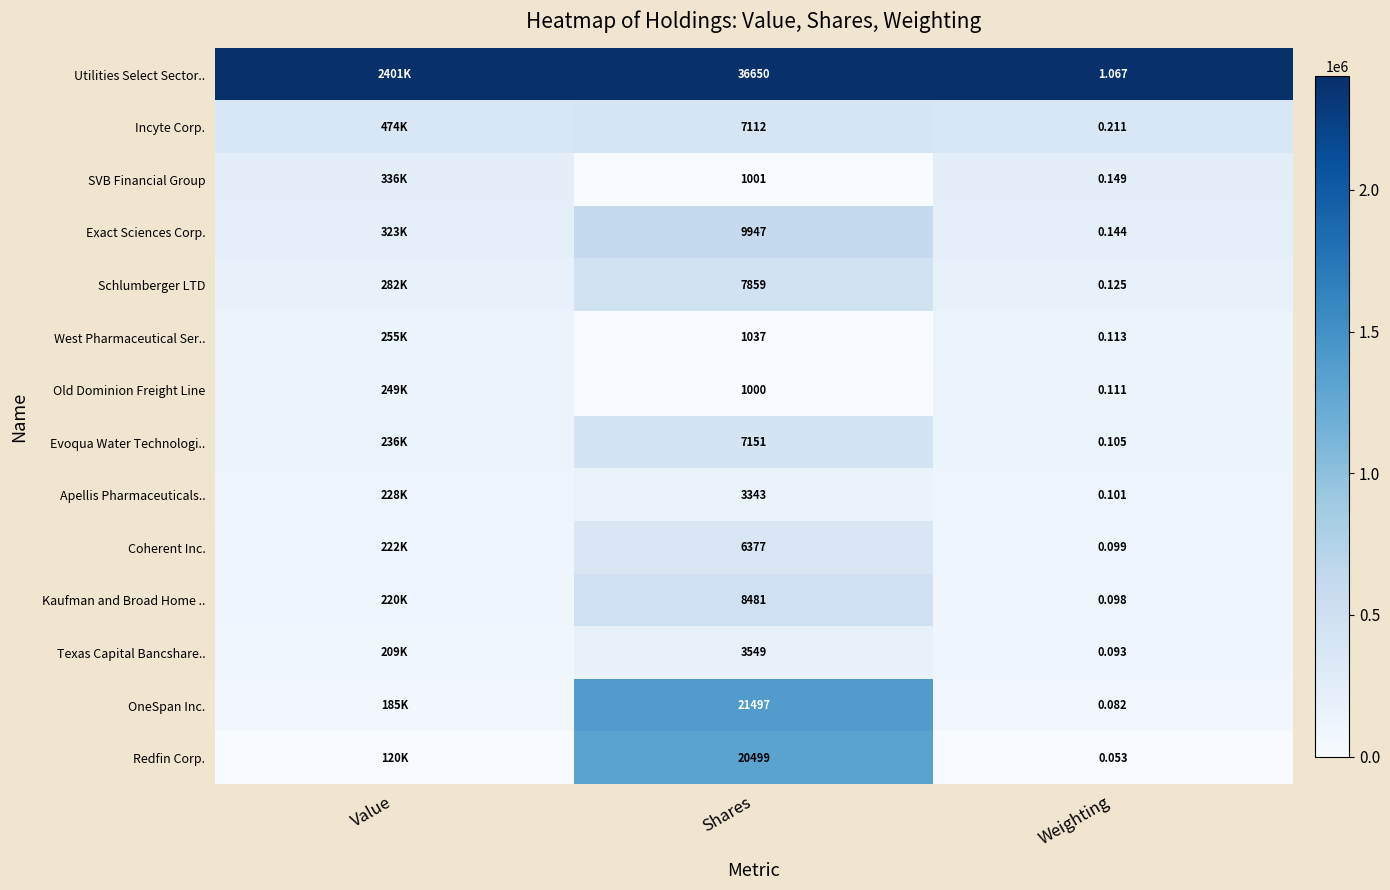

Is the value of West Pharmaceutical Ser.. at Weighting greater than the value of Redfin Corp. at Shares?

No